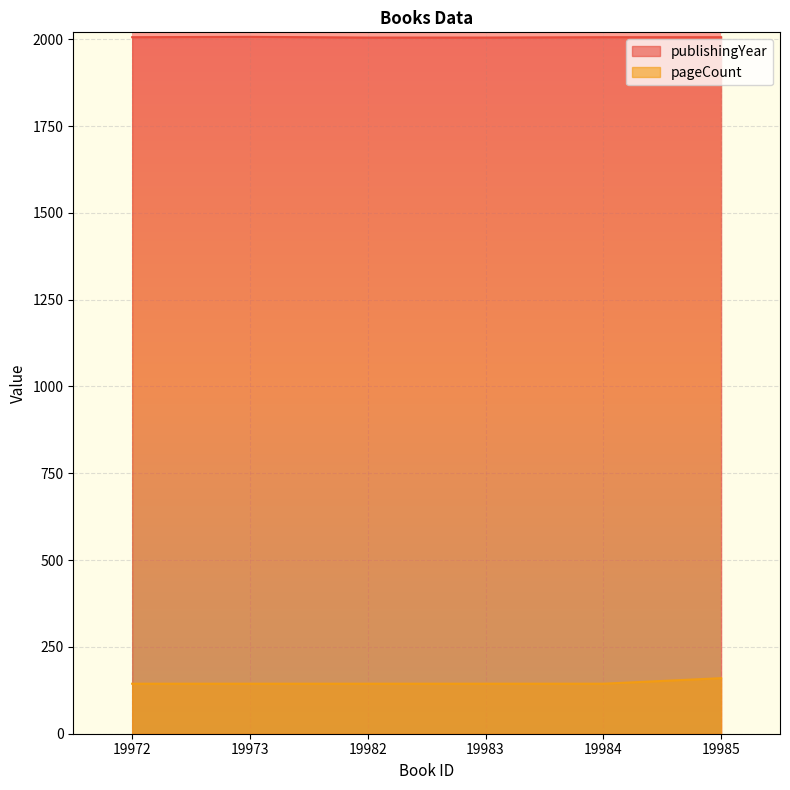

At which category is the sum across all series the highest?

19985